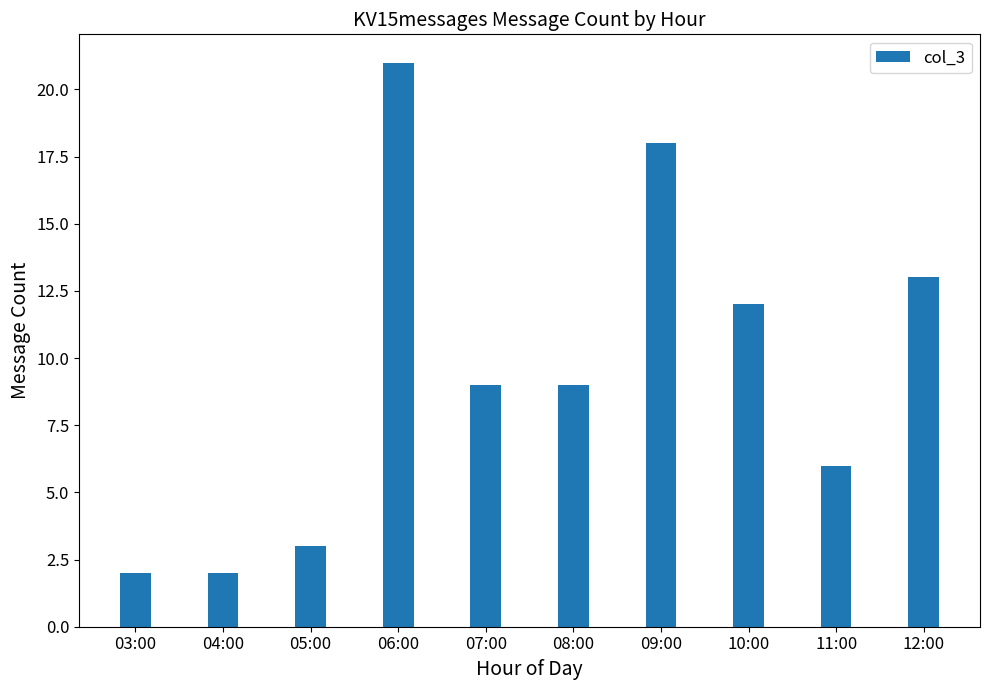

True or false: the data shows 29 at 09:00.

False